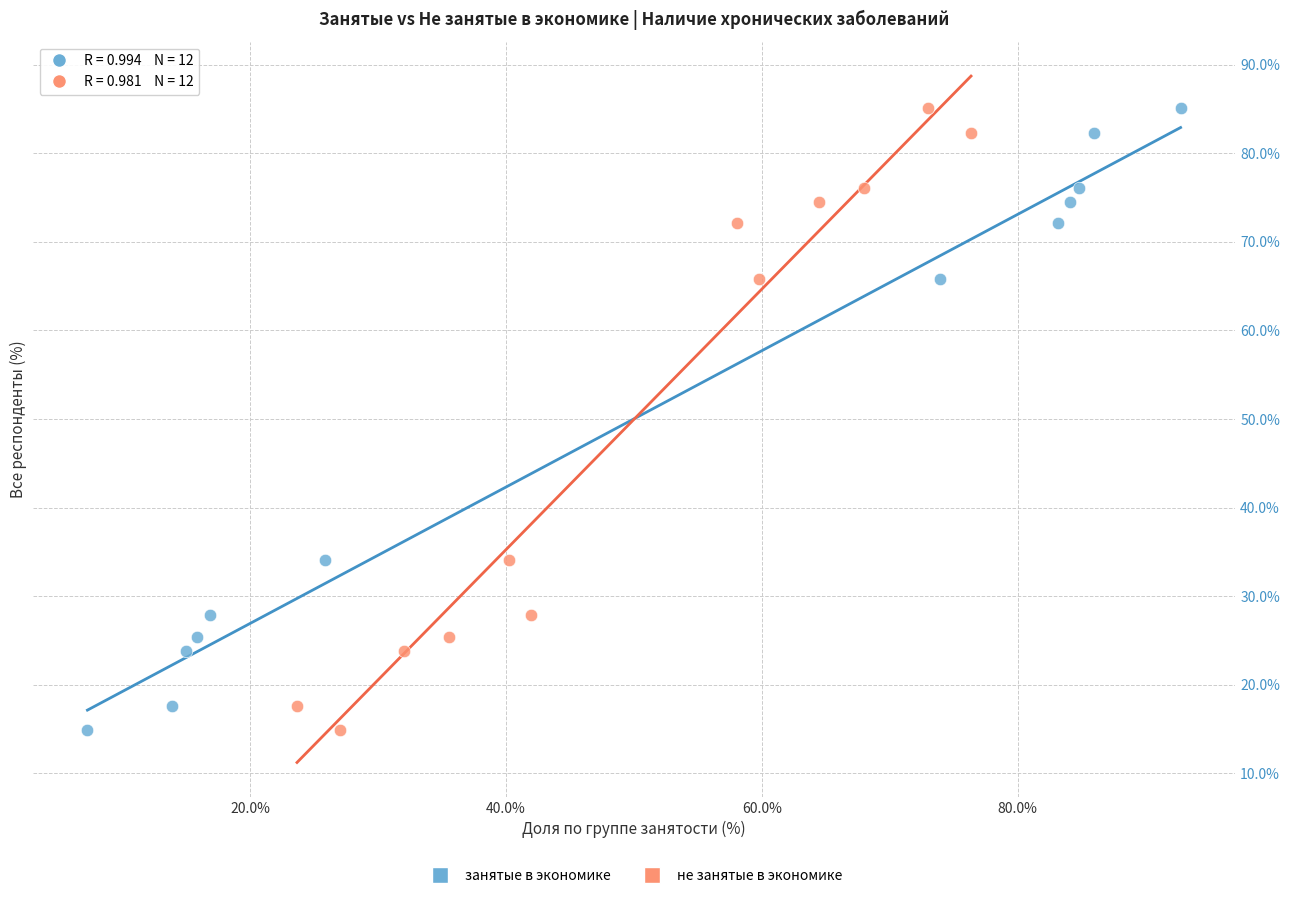

What are all the series names shown in the legend?

занятые в экономике, не занятые в экономике